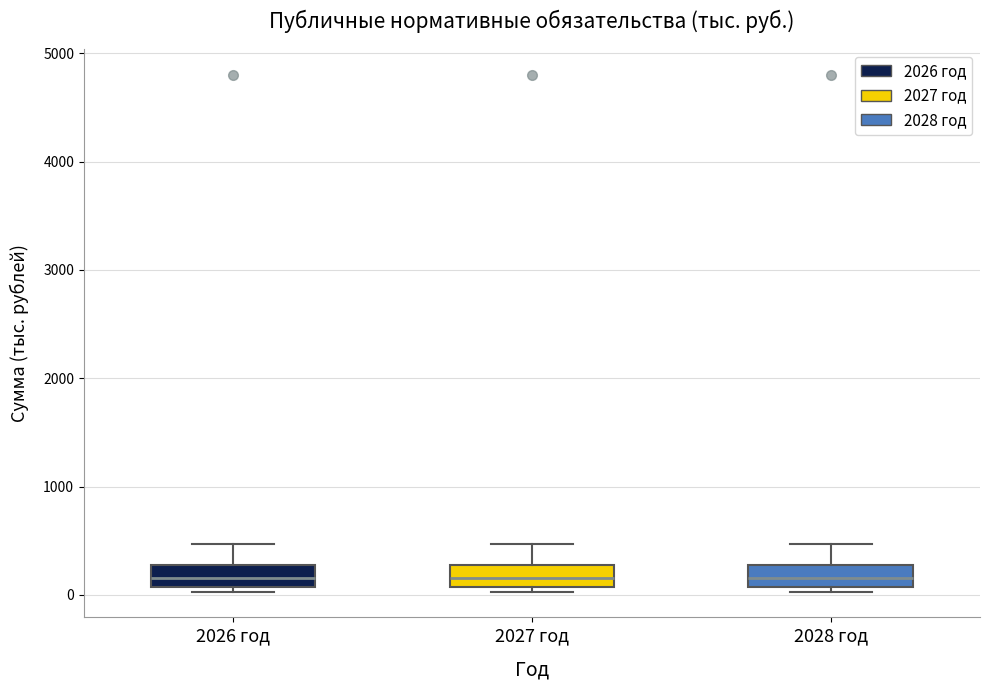

Reading left to right, read every box against the y-axis: the position of its median line, the range the box covers, and the ends of its whiskers. The values are not printed on the chart, so give them approximately, as read against the axis.

2026 год: median 200, box 100 to 300, whiskers 0 to 500
2027 год: median 200, box 100 to 300, whiskers 0 to 500
2028 год: median 200, box 100 to 300, whiskers 0 to 500